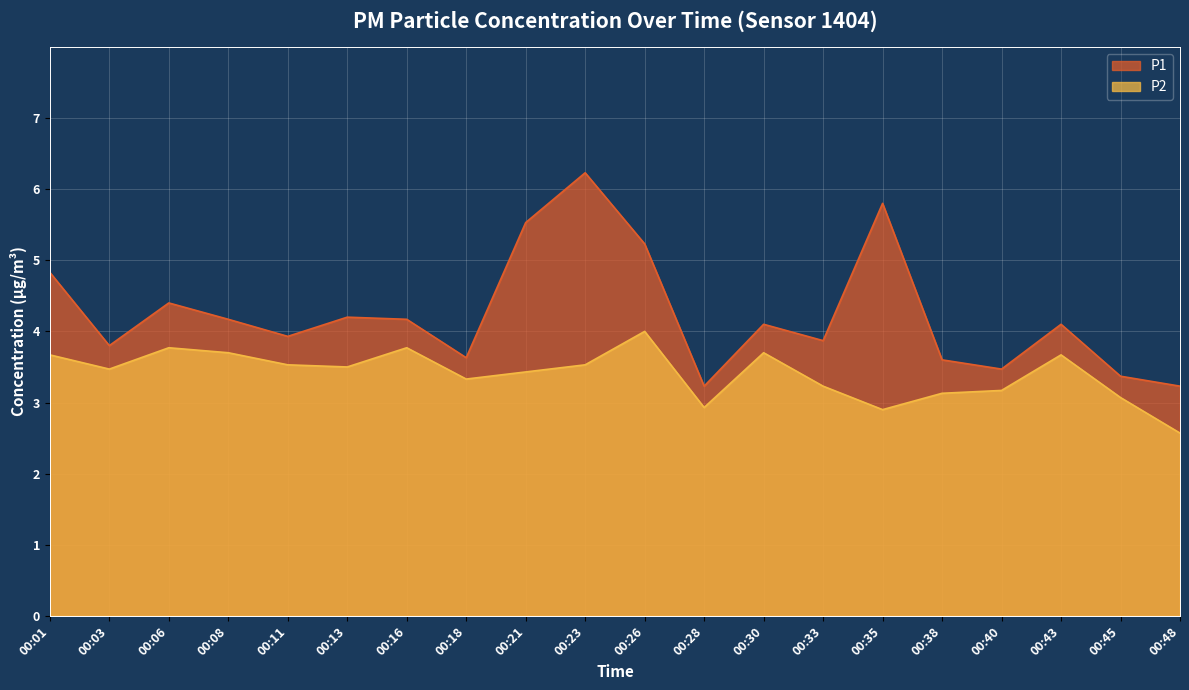

Between 00:43 and 00:38, which is larger?

00:43